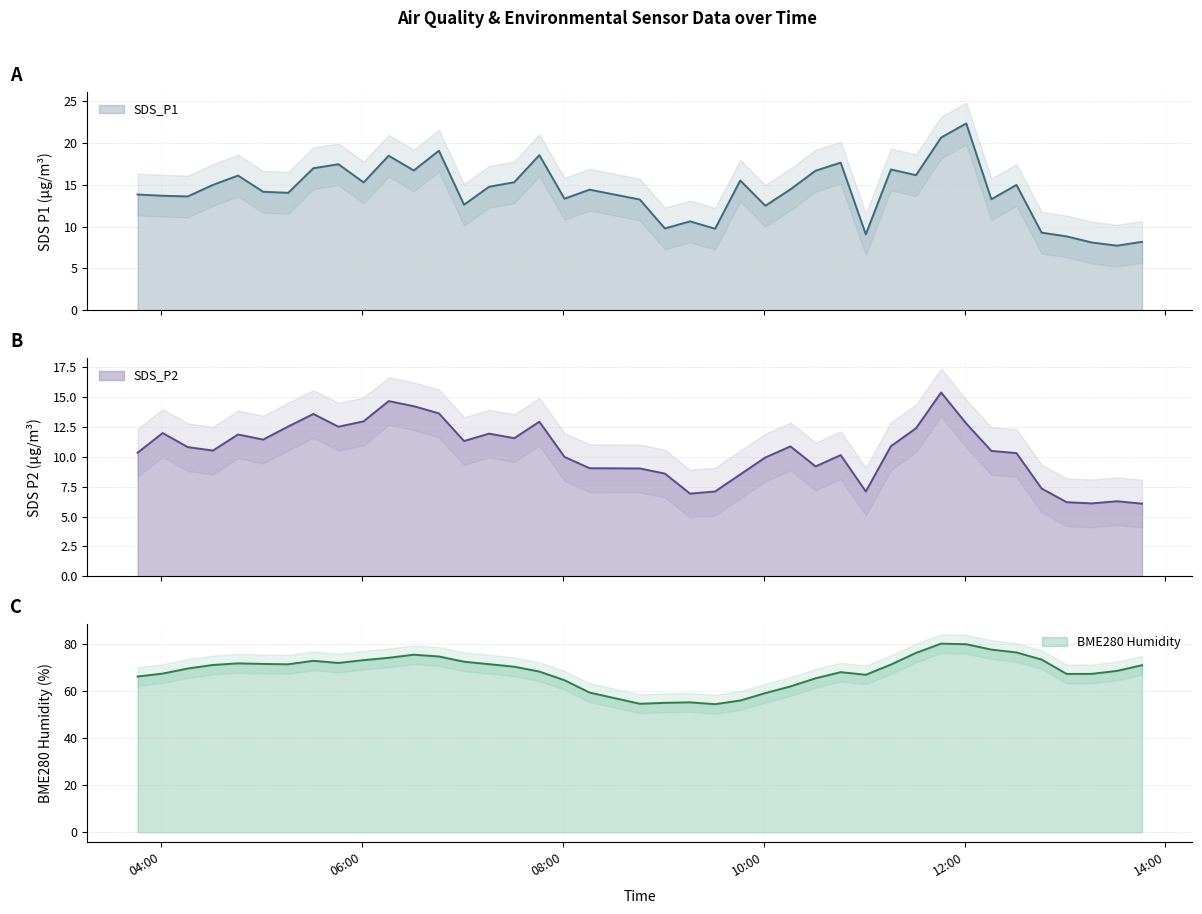

True or false: SDS_P2 and BME280_humidity cross at least once.

False